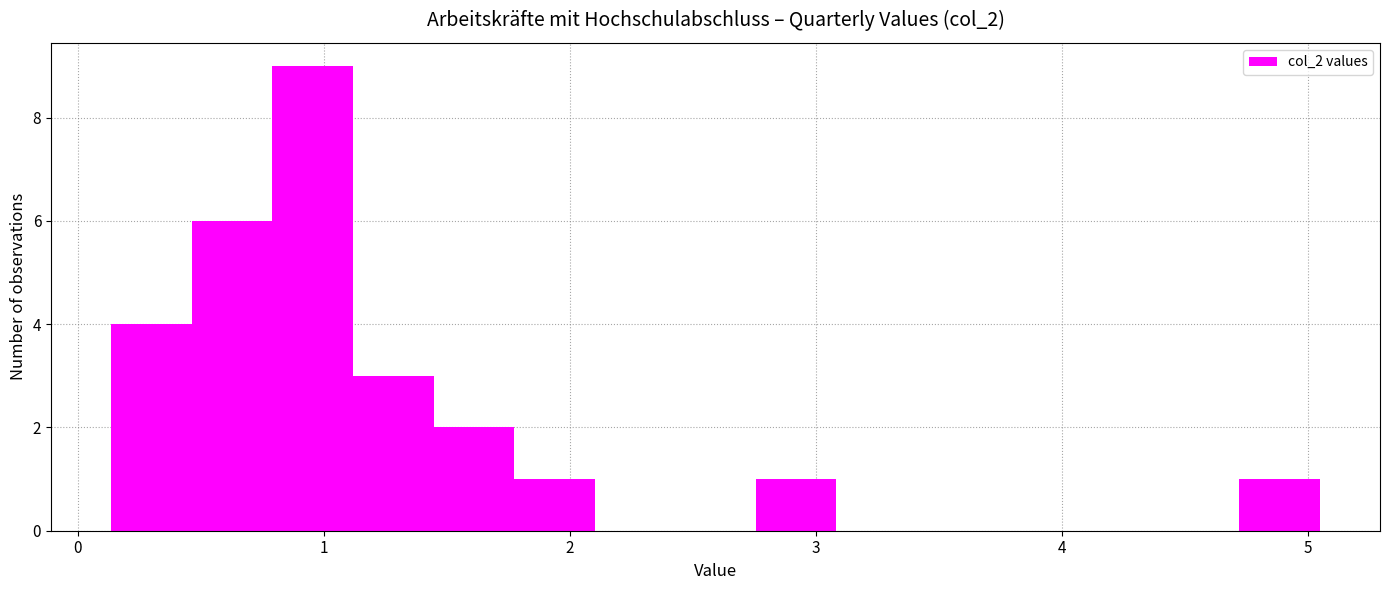

Read against the x-axis, roughly where is the centre of the tallest bar?

1.0